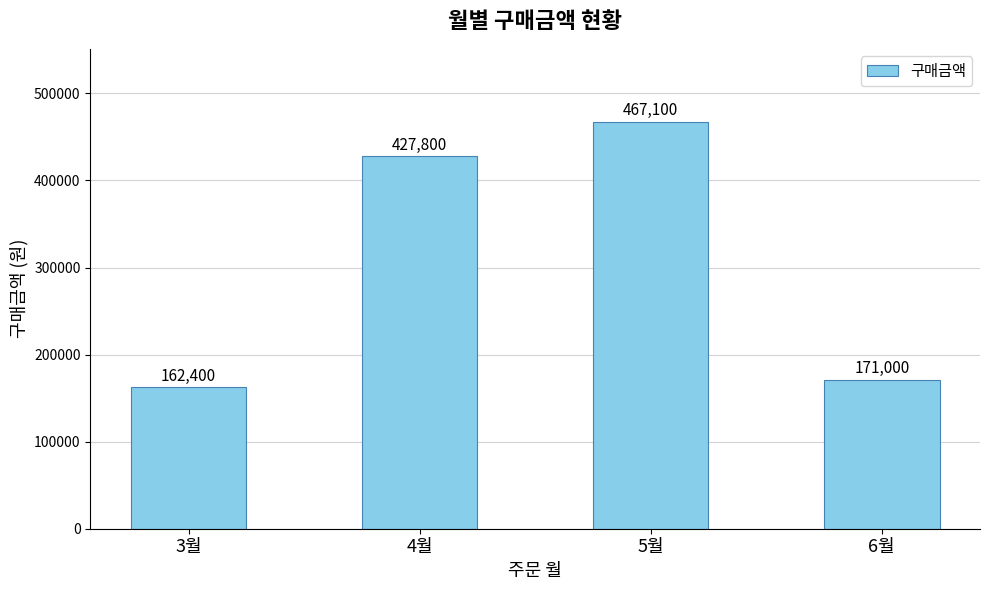

The chart shows a value of 162400 at 3월. True or false?

True